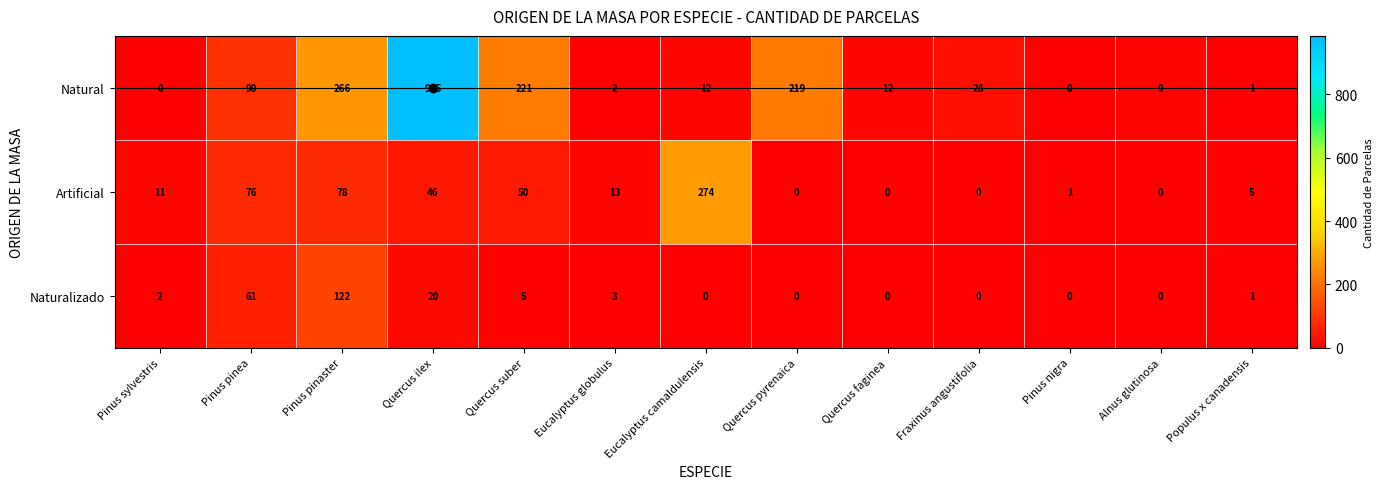

What is the sum of all Artificial values?

554